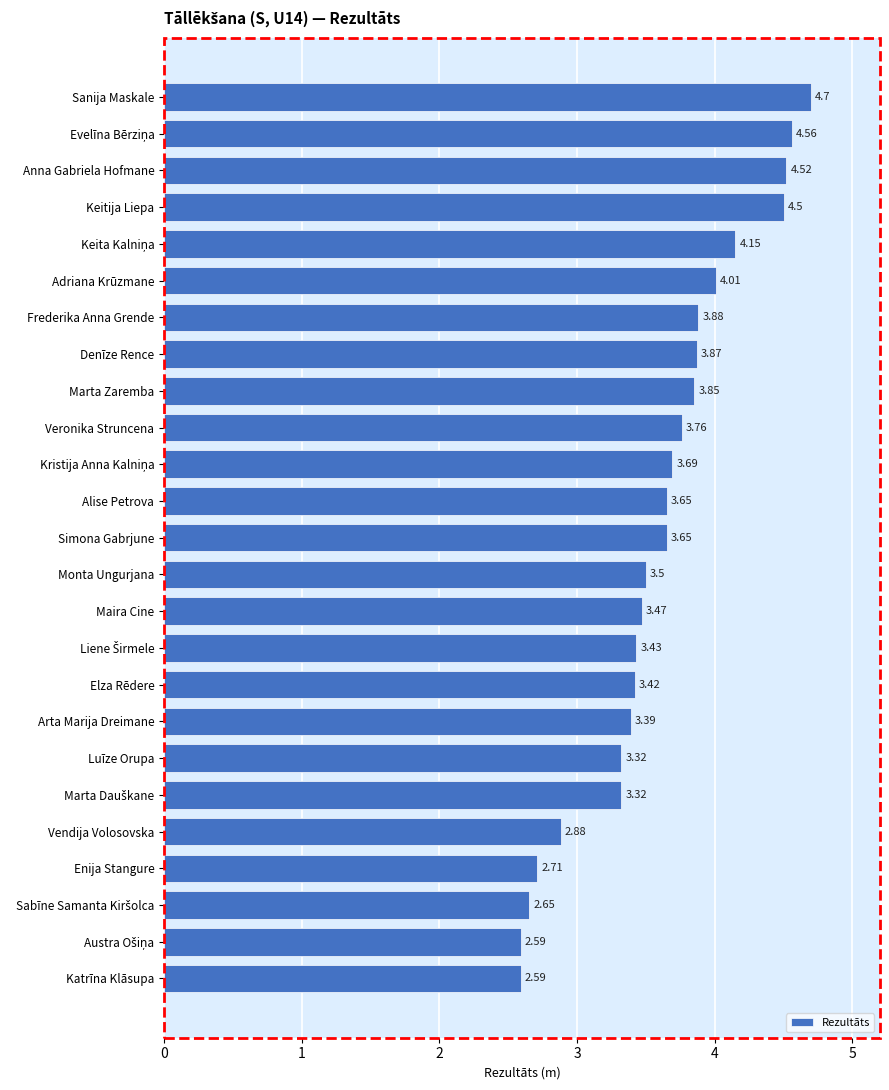

Are the bars grouped side by side (vs. stacked)?

No